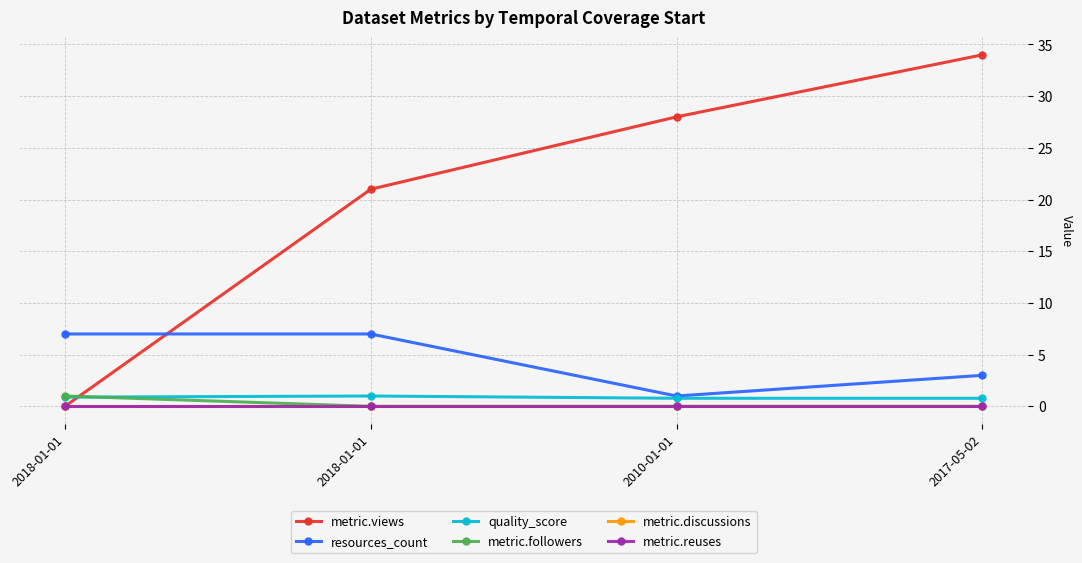

Is this an area chart (filled region under the line)?

No